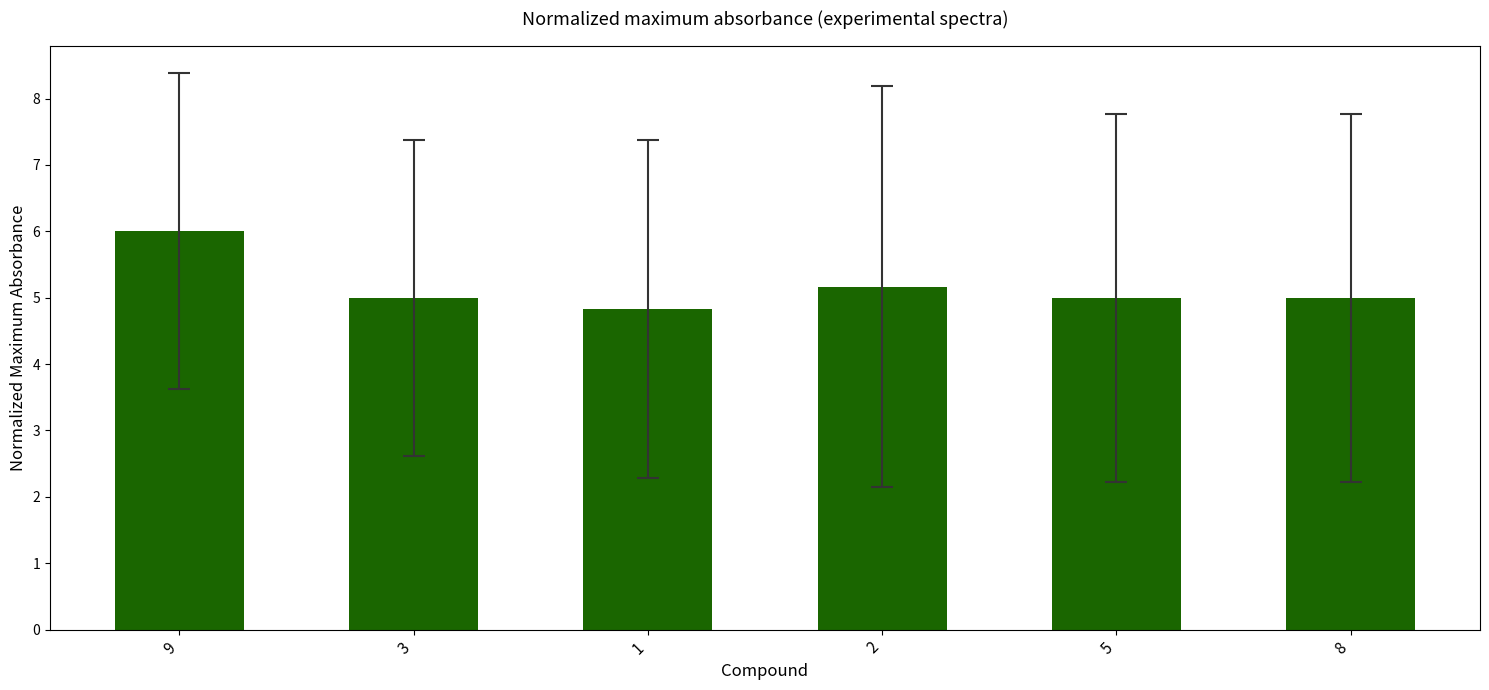

What is the label of the 4th bar from the right?

1